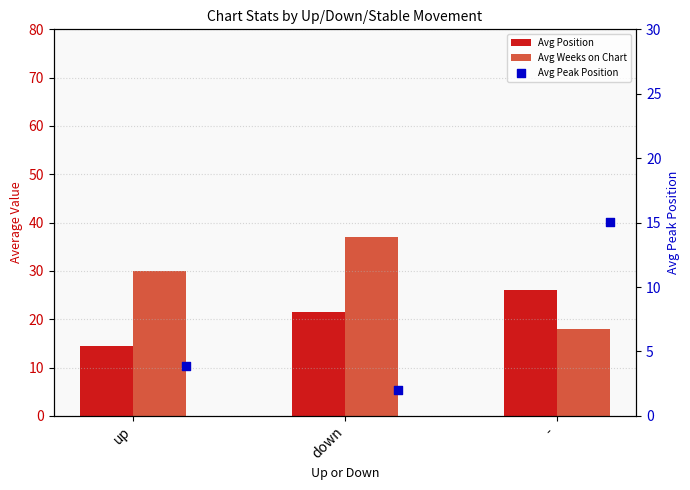

Which series has the widest spread of Y values?

Avg Weeks on Chart